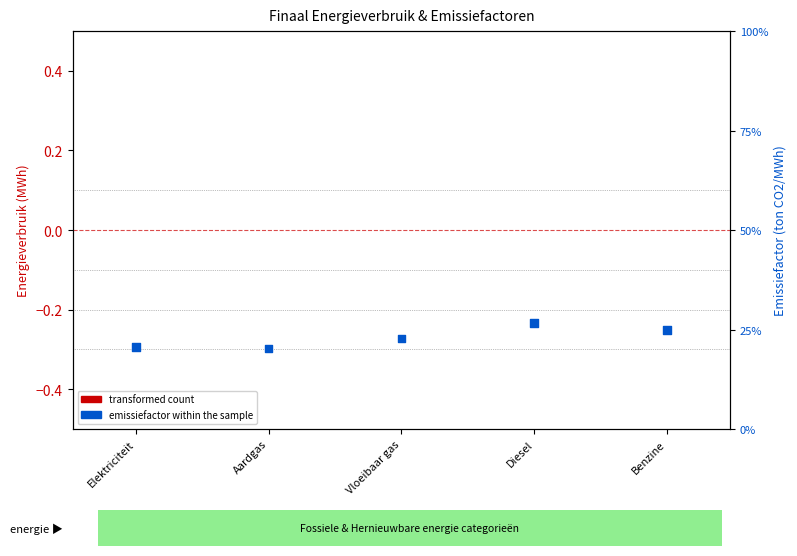

Which series reaches the minimum Y coordinate?

transformed count (MWh)